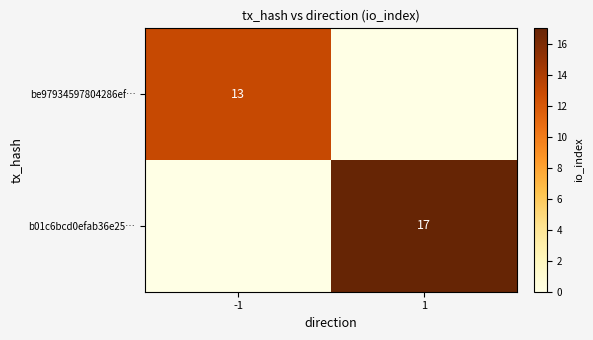

Which has a higher value, -1 or 1?

-1